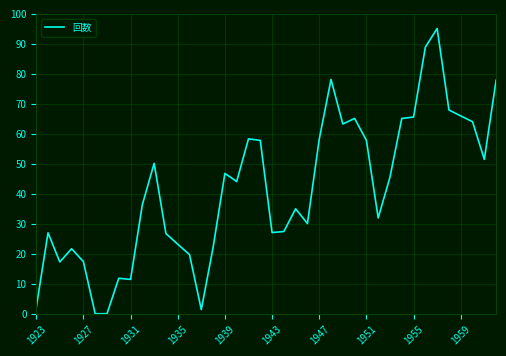

What is the greatest value displayed?

95.1